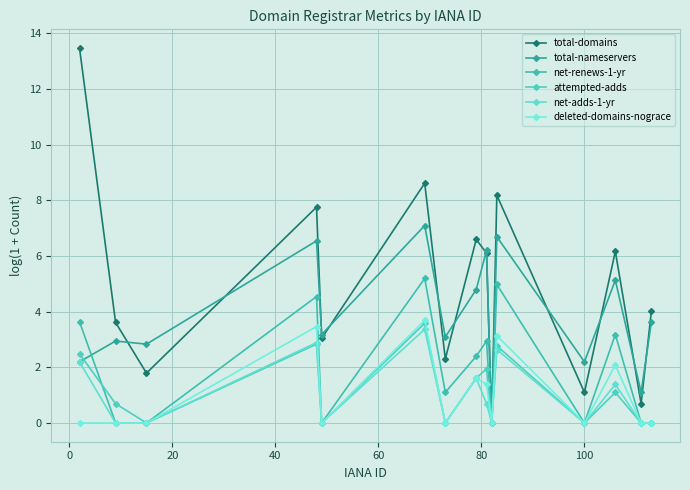

Which series has the largest total across all categories?

total-domains